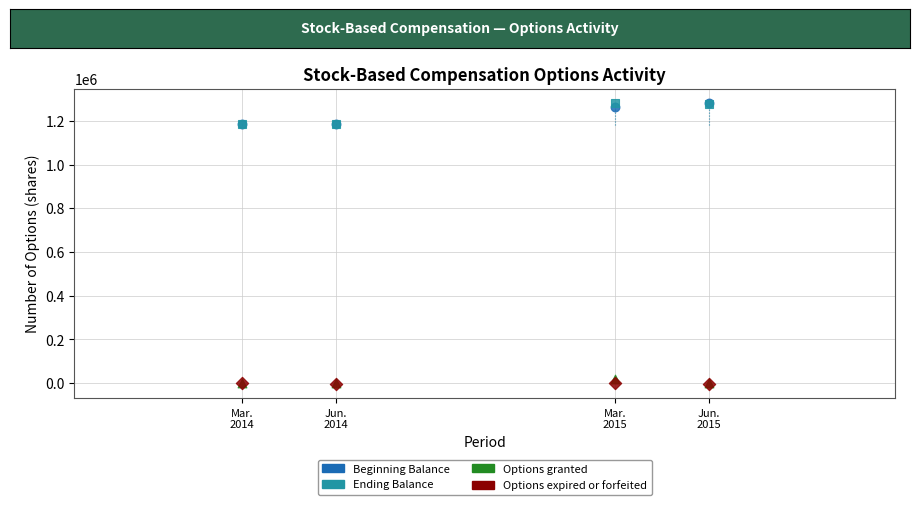

What are all the series names shown in the legend?

Beginning Balance, Ending Balance, Options granted, Options expired or forfeited